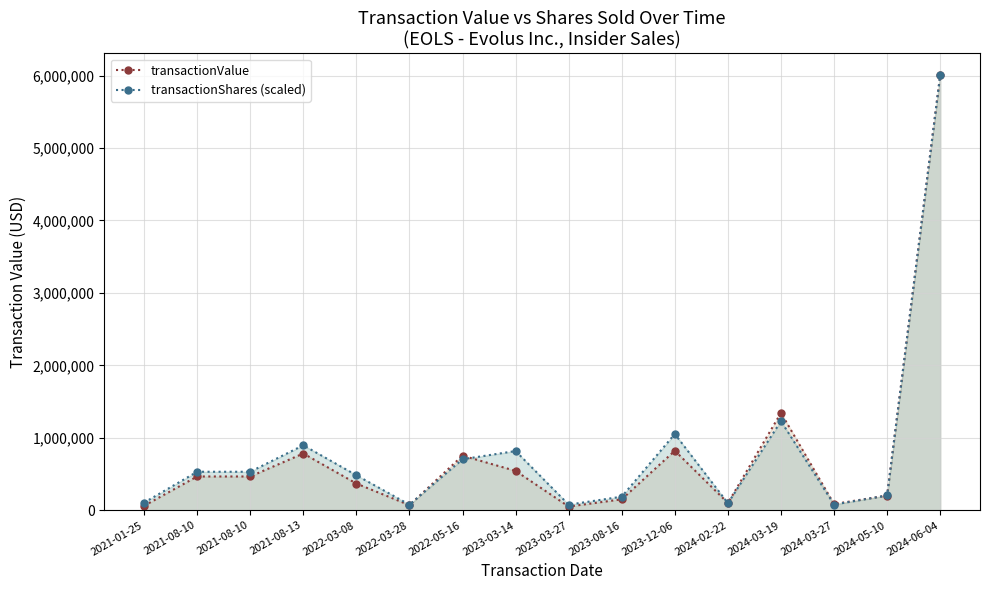

What is the total value across all series at 2021-08-13?

1681217.2